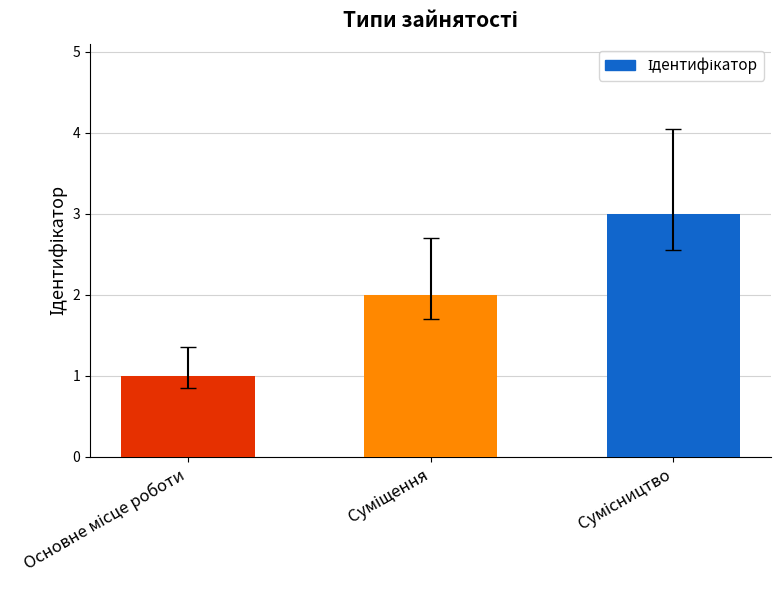

What is the sum of all values?

6